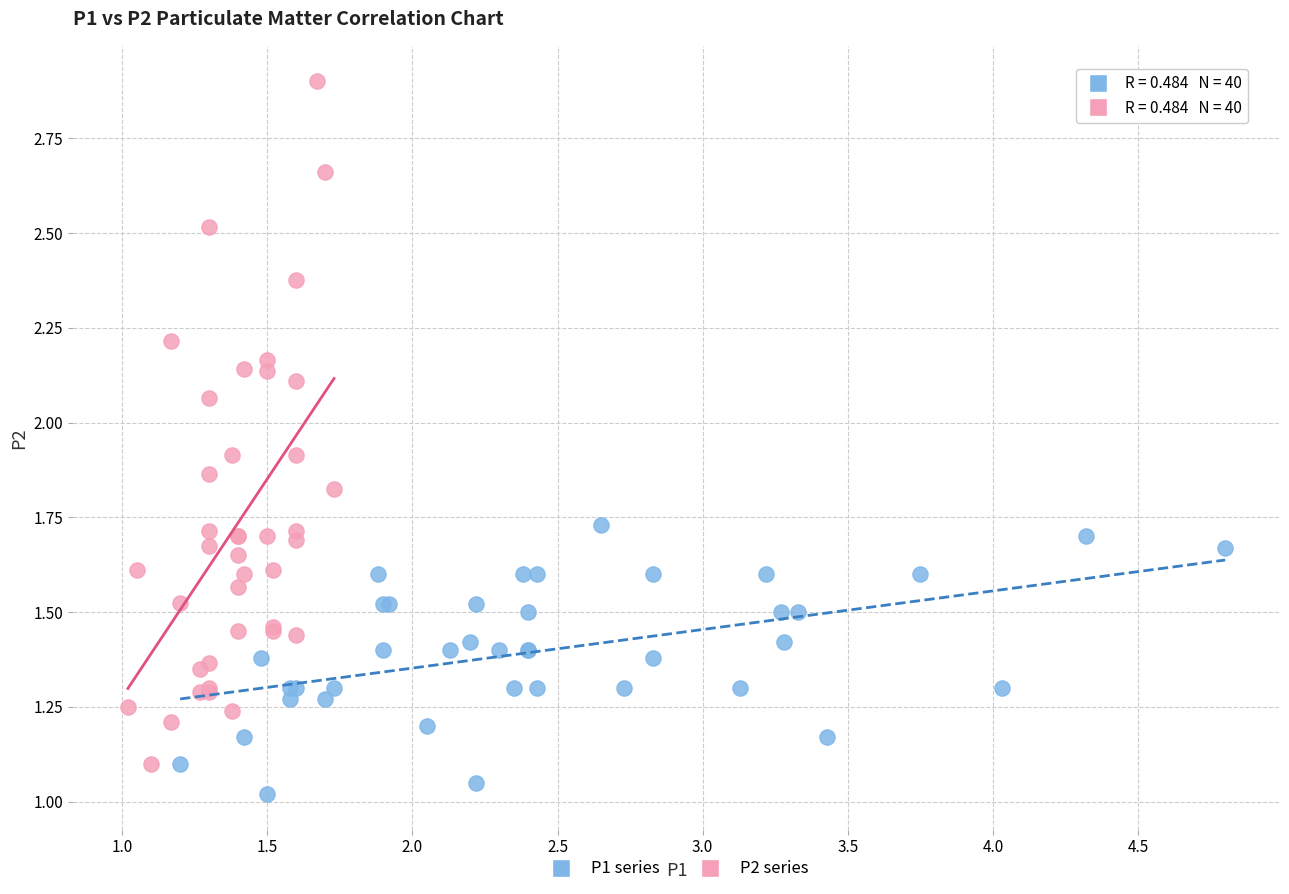

Which series contains the highest Y value?

P2 series